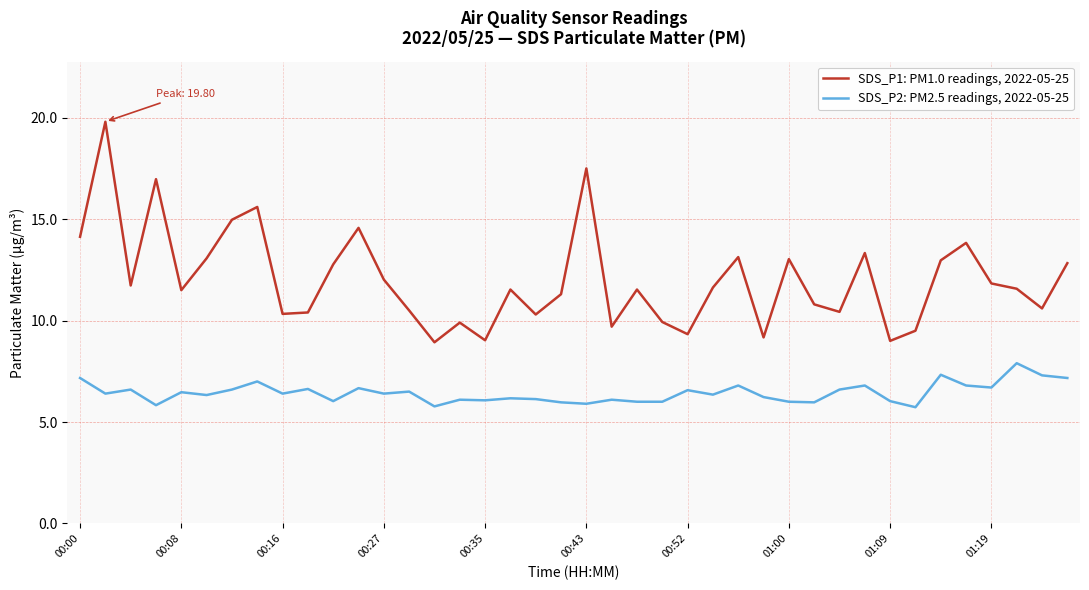

Which series has the widest spread of values?

SDS_P1: PM1.0 readings, 2022-05-25